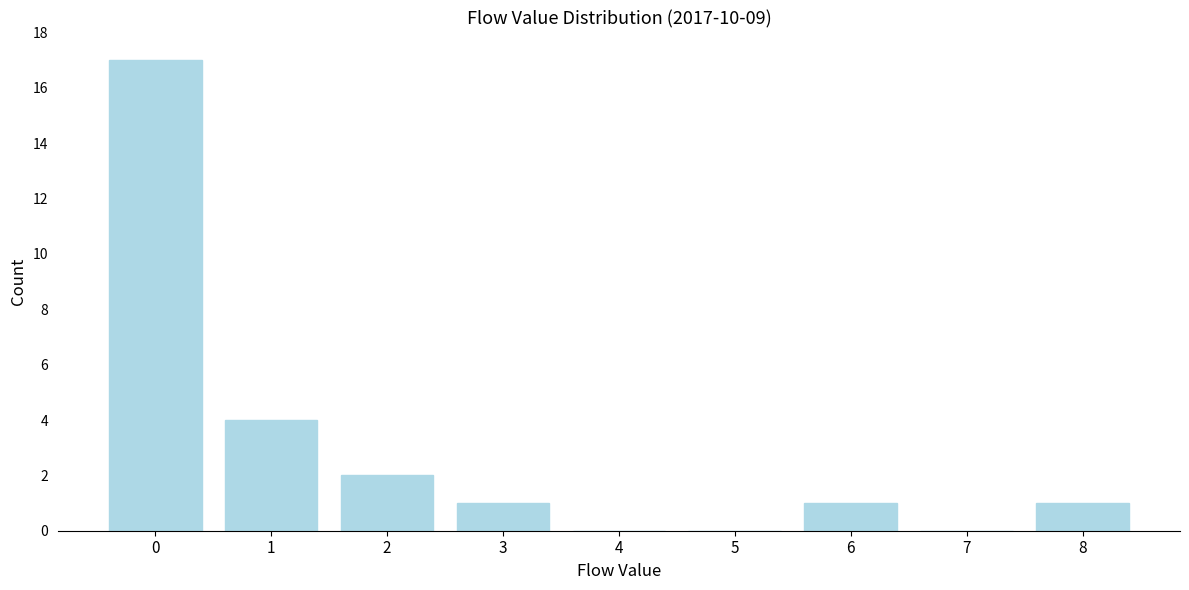

Reading left to right, list all the values displayed in this chart.

0=17	1=4	2=2	3=1	4=0	5=0	6=1	7=0	8=1